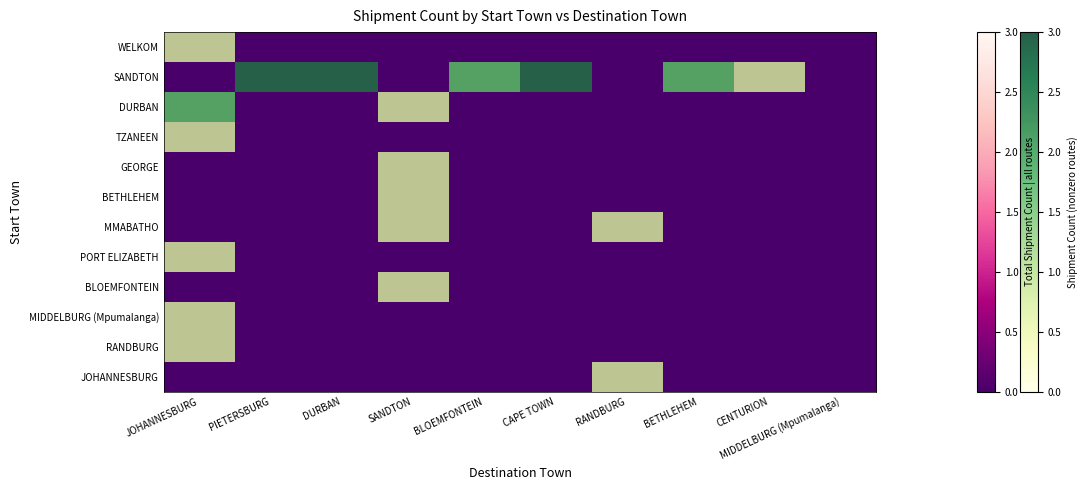

Is it true that JOHANNESBURG equals 0 at JOHANNESBURG?

False